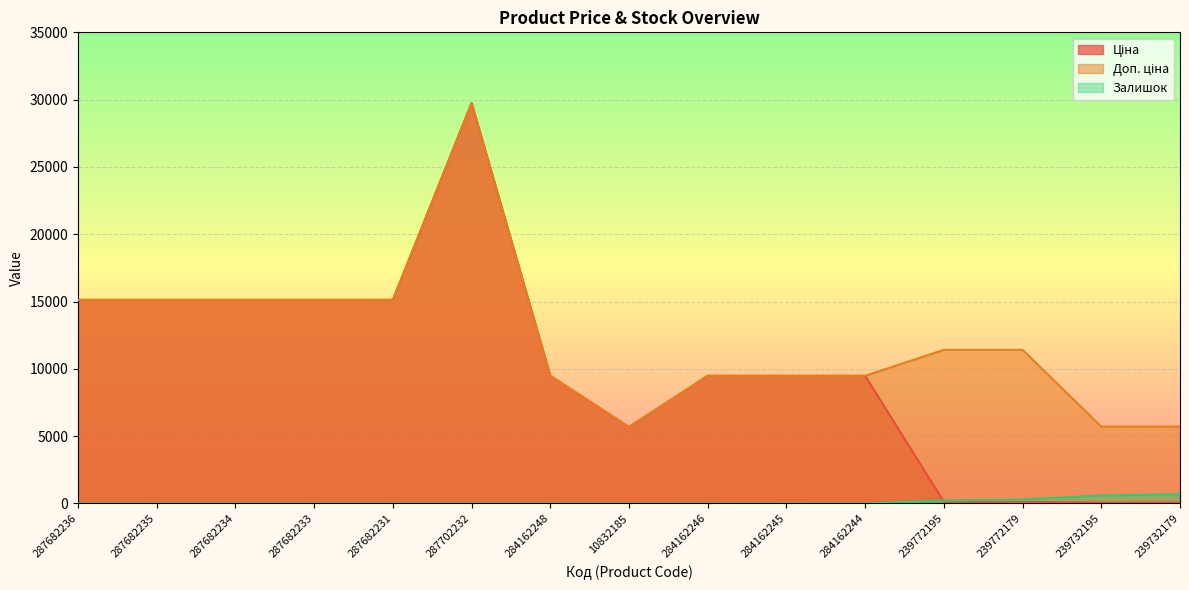

Does the chart display data point markers on the line(s)?

No